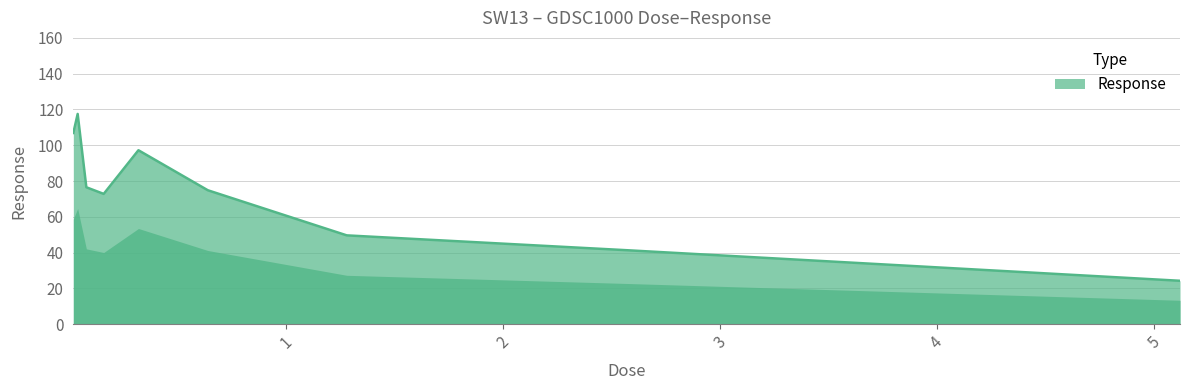

What is the smallest value displayed?

24.2